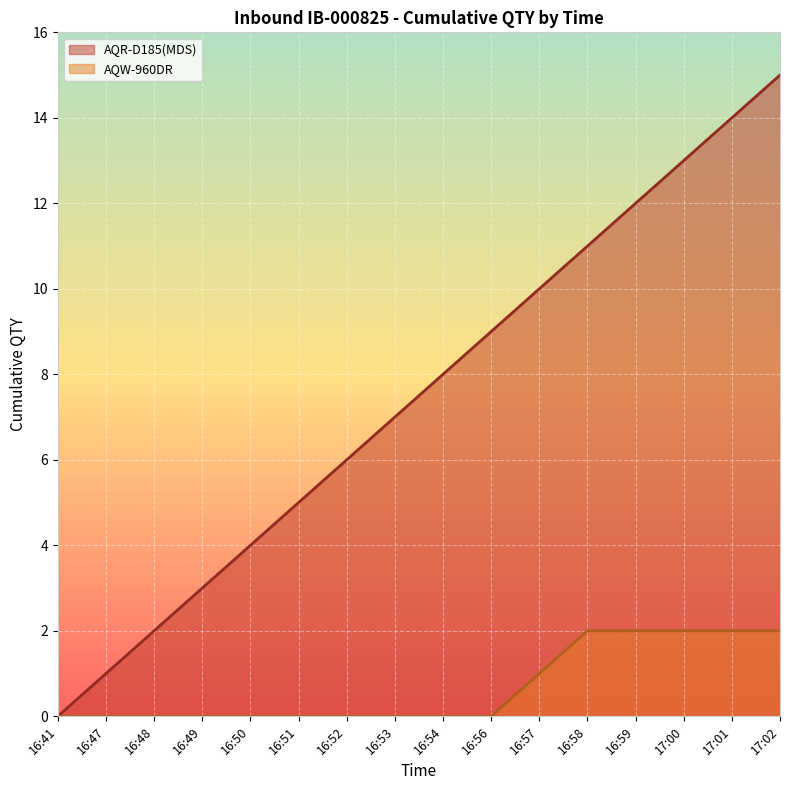

Rank the series by their average value, from lowest to highest.

AQW-960DR, AQR-D185(MDS)